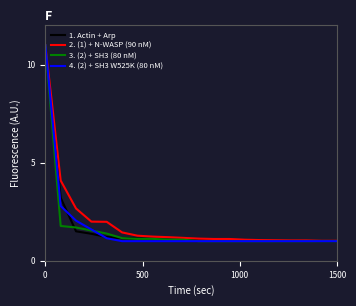

What is the maximum value for 4. (2) + SH3 W525K (80 nM)?

11.0